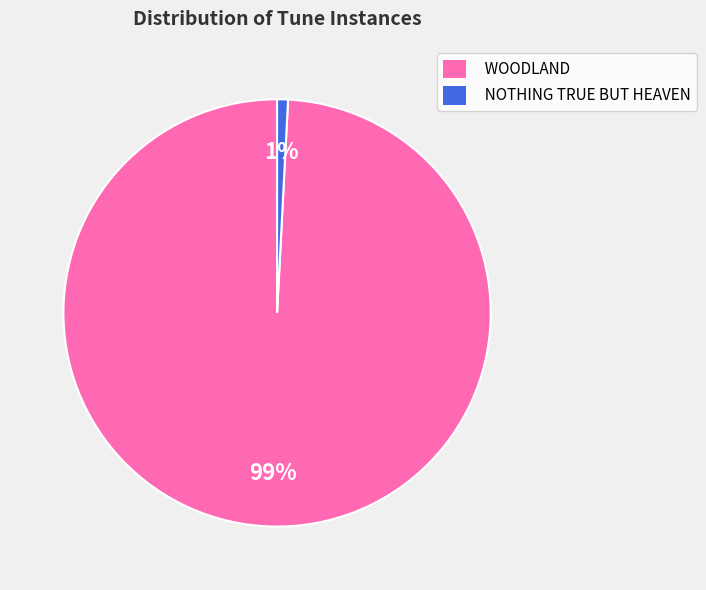

The WOODLAND slice represents 99% of the pie. True or false?

True